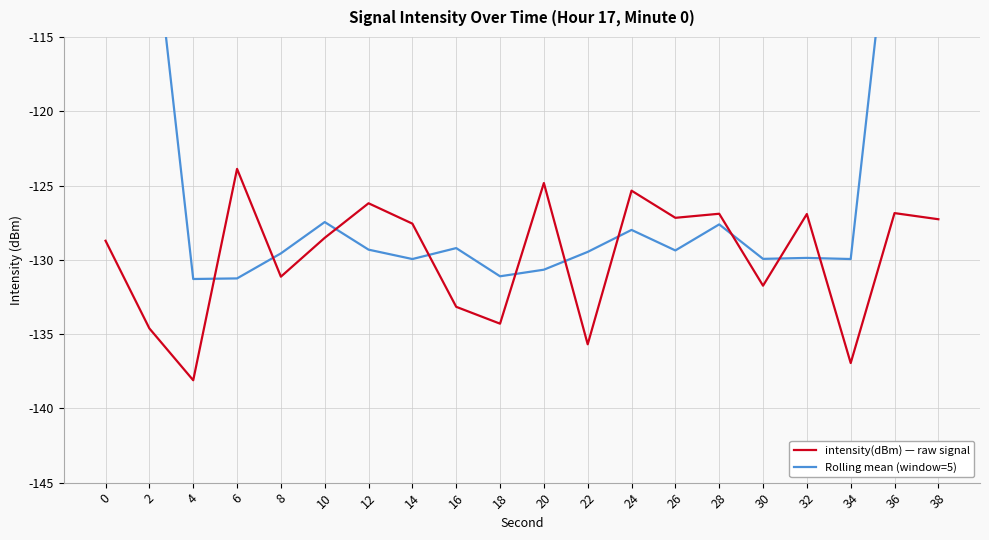

What are all the series names shown in the legend?

intensity(dBm) — raw signal, Rolling mean (window=5)